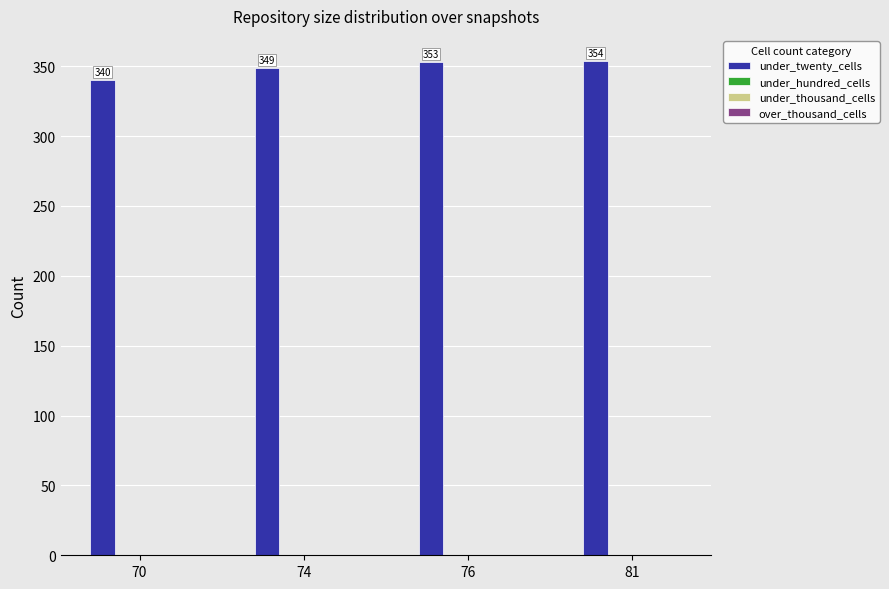

What is the difference between the maximum and second lowest values?

5